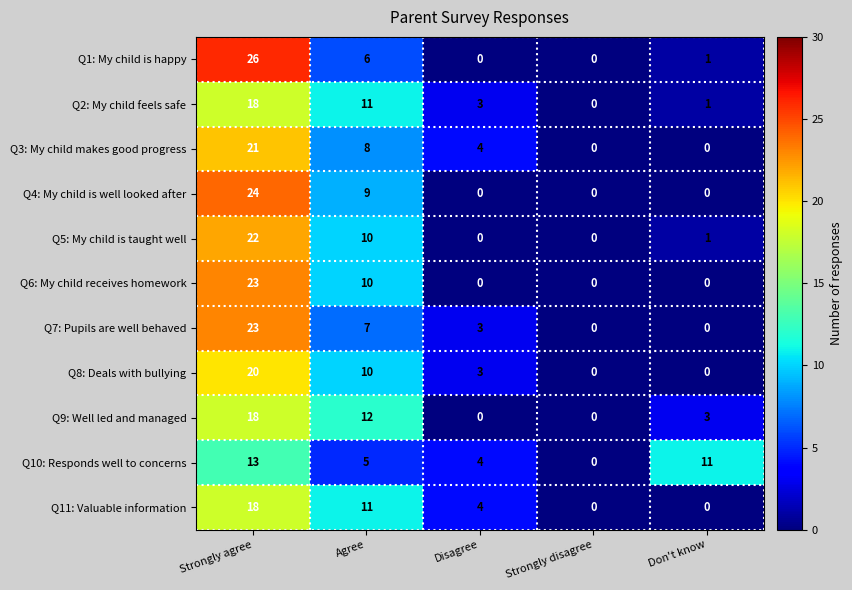

What is the difference between the highest and lowest values at Strongly agree?

13